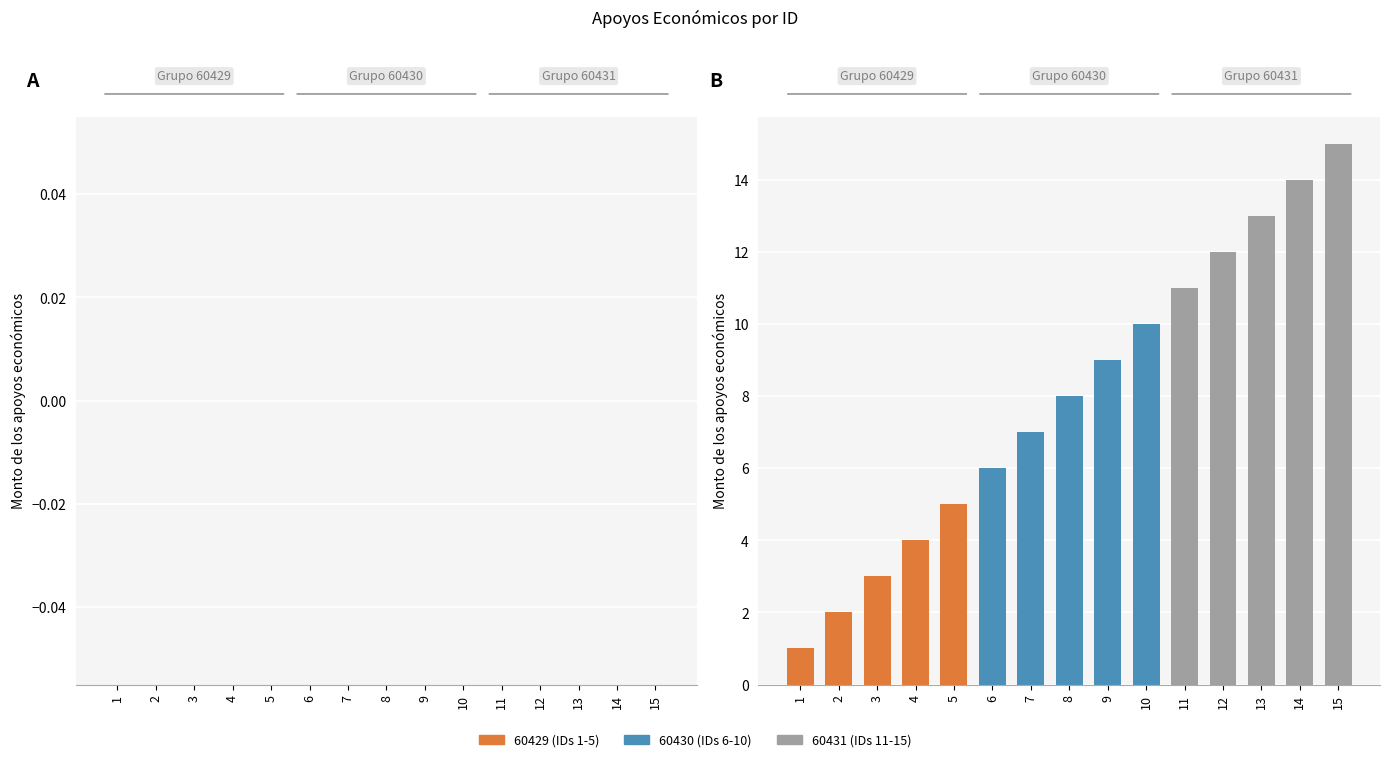

What is the difference between the maximum and minimum values in the 60429 (IDs 1-5) series?

4